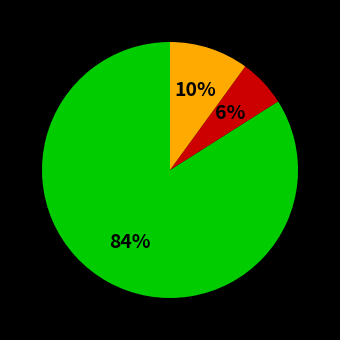

Does any single category account for the majority?

Yes